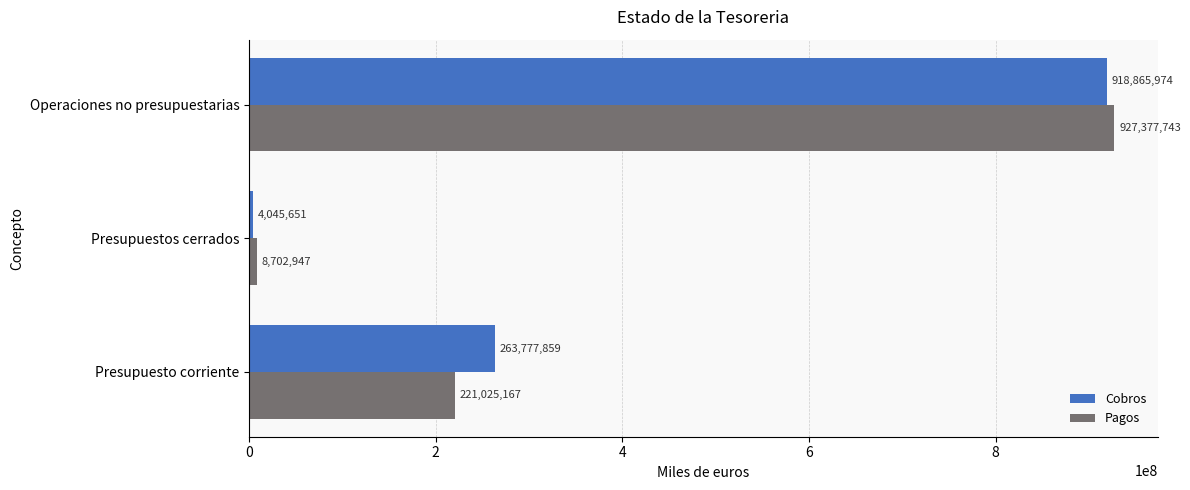

Which series has the largest total across all categories?

Cobros